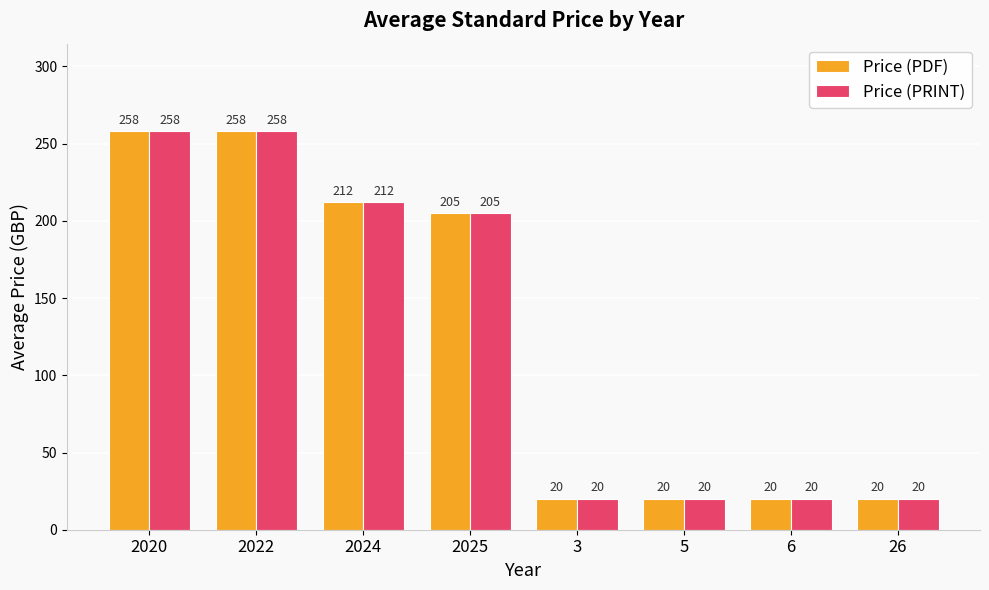

Count the Price (PDF) values in the range 20 to 258.

8